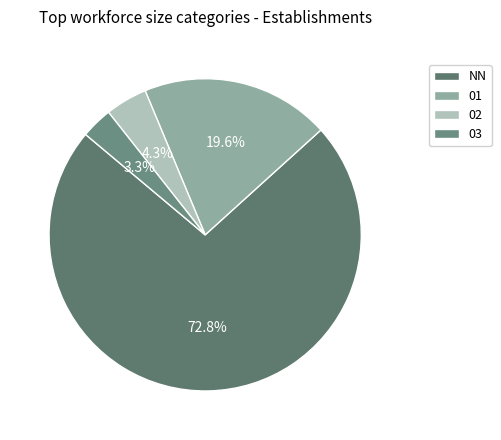

What is the change in value from 01 to 03?

-15